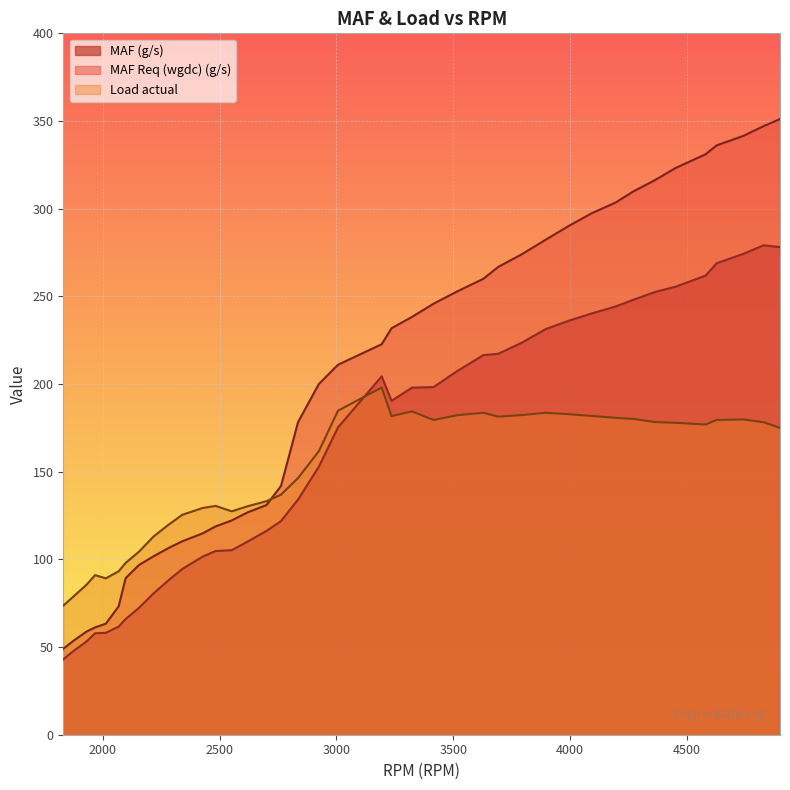

How many lines are shown in the chart?

3